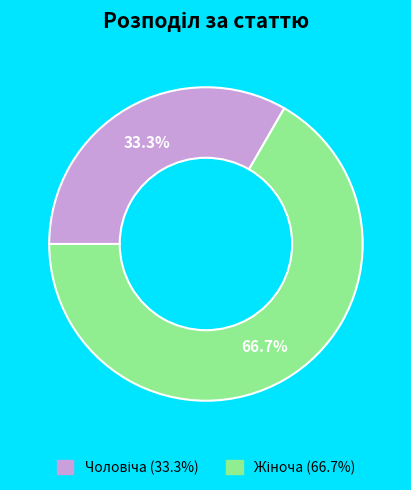

Is there any slice that represents more than half of the pie?

Yes